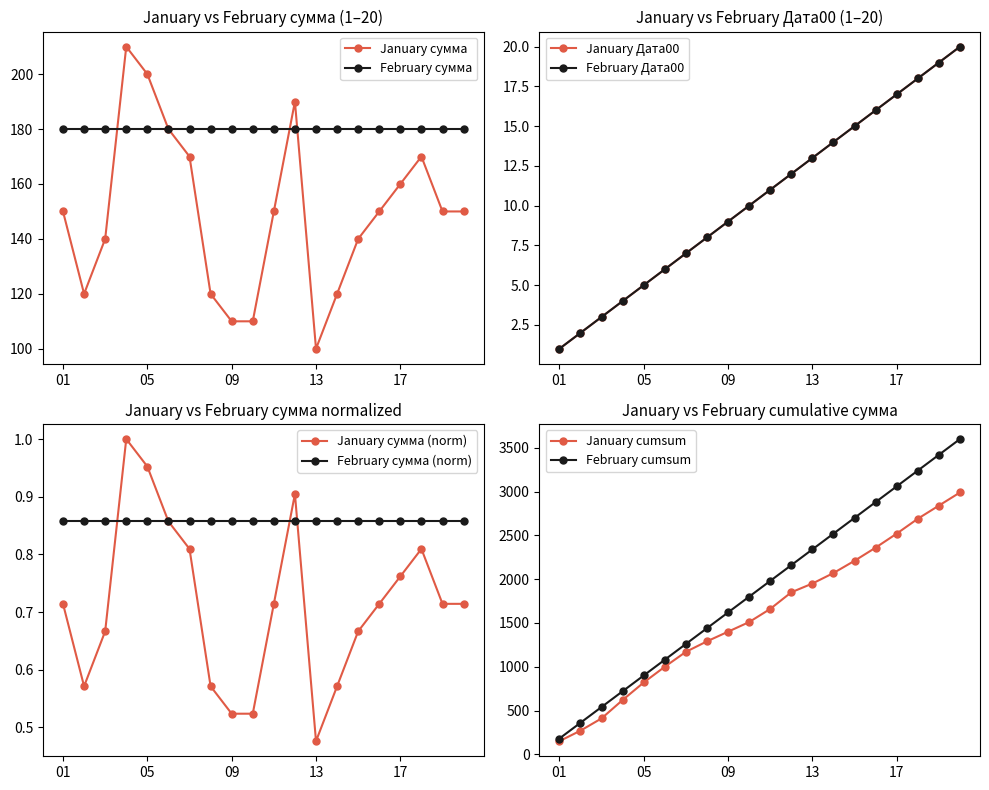

Where is January сумма (norm) nearest to the value 0?

13